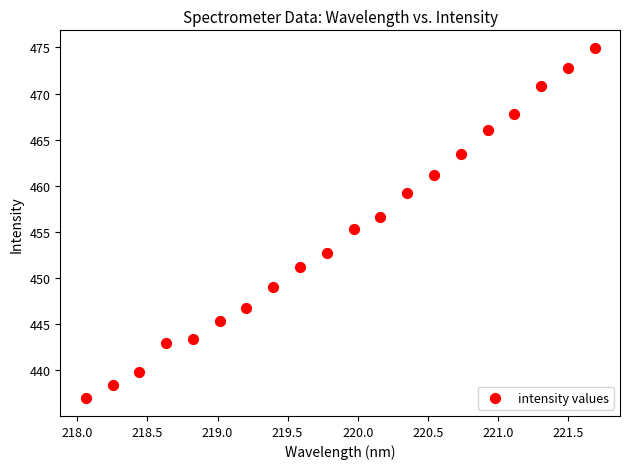

What is the range of X values (max minus min)?

3.6